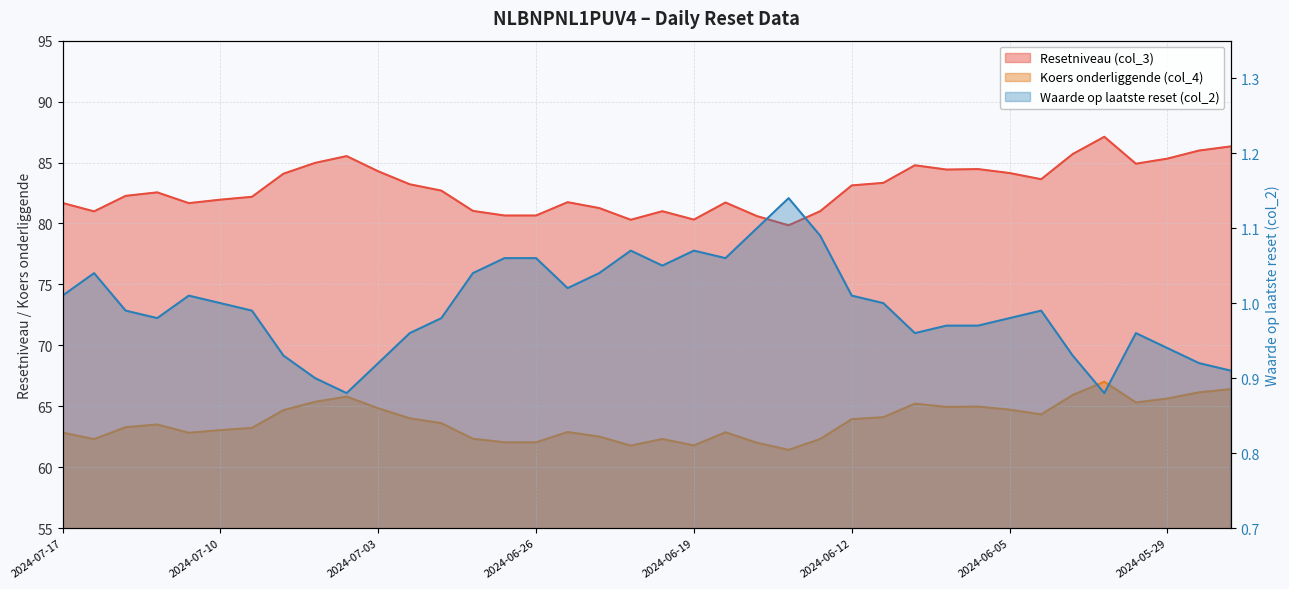

Reading left to right, what are all the values shown in this chart?

Resetniveau (col_3): 2024-07-17=81.7	2024-07-16=81.0	2024-07-15=82.3	2024-07-12=82.5	2024-07-11=81.7	2024-07-10=82.0	2024-07-09=82.2	2024-07-08=84.1	2024-07-05=85.0	2024-07-04=85.5	2024-07-03=84.3	2024-07-02=83.2	2024-07-01=82.7	2024-06-28=81.0	2024-06-27=80.7	2024-06-26=80.7	2024-06-25=81.7	2024-06-24=81.3	2024-06-21=80.3	2024-06-20=81.0	2024-06-19=80.3	2024-06-18=81.7	2024-06-17=80.6	2024-06-14=79.8	2024-06-13=81.0	2024-06-12=83.1	2024-06-11=83.3	2024-06-10=84.8	2024-06-07=84.4	2024-06-06=84.5	2024-06-05=84.1	2024-06-04=83.6	2024-06-03=85.7	2024-05-31=87.1	2024-05-30=84.9	2024-05-29=85.3	2024-05-28=86.0	2024-05-27=86.3
Koers onderliggende (col_4): 2024-07-17=62.8	2024-07-16=62.3	2024-07-15=63.3	2024-07-12=63.5	2024-07-11=62.8	2024-07-10=63.0	2024-07-09=63.2	2024-07-08=64.7	2024-07-05=65.4	2024-07-04=65.8	2024-07-03=64.8	2024-07-02=64.0	2024-07-01=63.6	2024-06-28=62.3	2024-06-27=62.0	2024-06-26=62.0	2024-06-25=62.9	2024-06-24=62.5	2024-06-21=61.8	2024-06-20=62.3	2024-06-19=61.8	2024-06-18=62.9	2024-06-17=62.0	2024-06-14=61.4	2024-06-13=62.3	2024-06-12=63.9	2024-06-11=64.1	2024-06-10=65.2	2024-06-07=64.9	2024-06-06=65.0	2024-06-05=64.7	2024-06-04=64.3	2024-06-03=65.9	2024-05-31=67.0	2024-05-30=65.3	2024-05-29=65.6	2024-05-28=66.1	2024-05-27=66.4
Waarde op laatste reset (col_2): 2024-07-17=1.0	2024-07-16=1.0	2024-07-15=1.0	2024-07-12=1.0	2024-07-11=1.0	2024-07-10=1.0	2024-07-09=1.0	2024-07-08=0.9	2024-07-05=0.9	2024-07-04=0.9	2024-07-03=0.9	2024-07-02=1.0	2024-07-01=1.0	2024-06-28=1.0	2024-06-27=1.1	2024-06-26=1.1	2024-06-25=1.0	2024-06-24=1.0	2024-06-21=1.1	2024-06-20=1.1	2024-06-19=1.1	2024-06-18=1.1	2024-06-17=1.1	2024-06-14=1.1	2024-06-13=1.1	2024-06-12=1.0	2024-06-11=1.0	2024-06-10=1.0	2024-06-07=1.0	2024-06-06=1.0	2024-06-05=1.0	2024-06-04=1.0	2024-06-03=0.9	2024-05-31=0.9	2024-05-30=1.0	2024-05-29=0.9	2024-05-28=0.9	2024-05-27=0.9